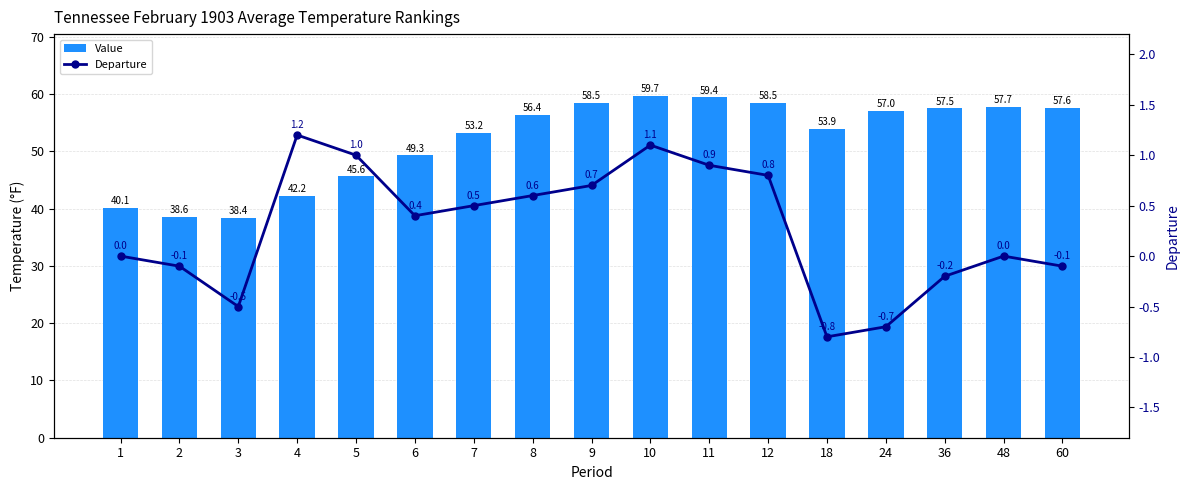

Which series has the widest spread of values?

Value